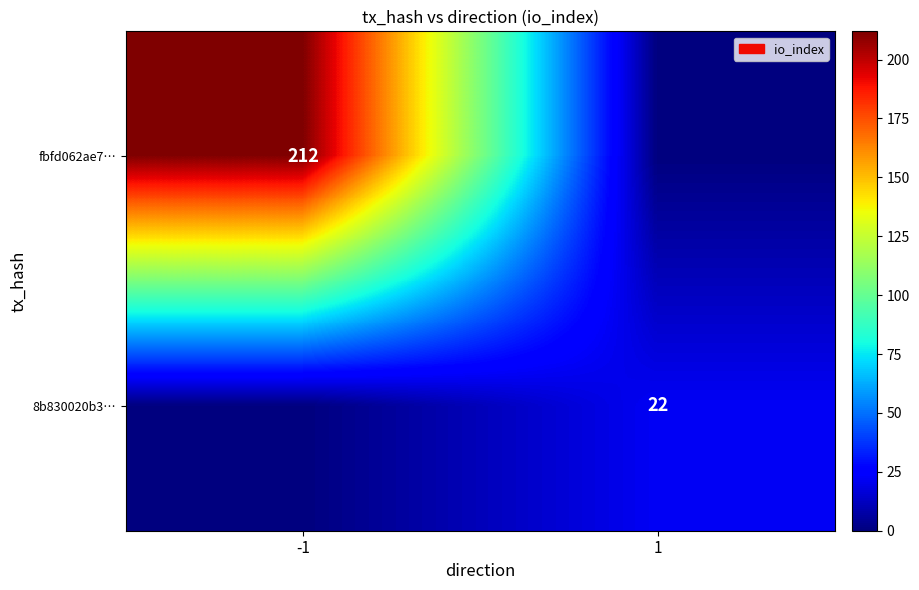

Is it true that fbfd062ae7… equals 80 at -1?

False